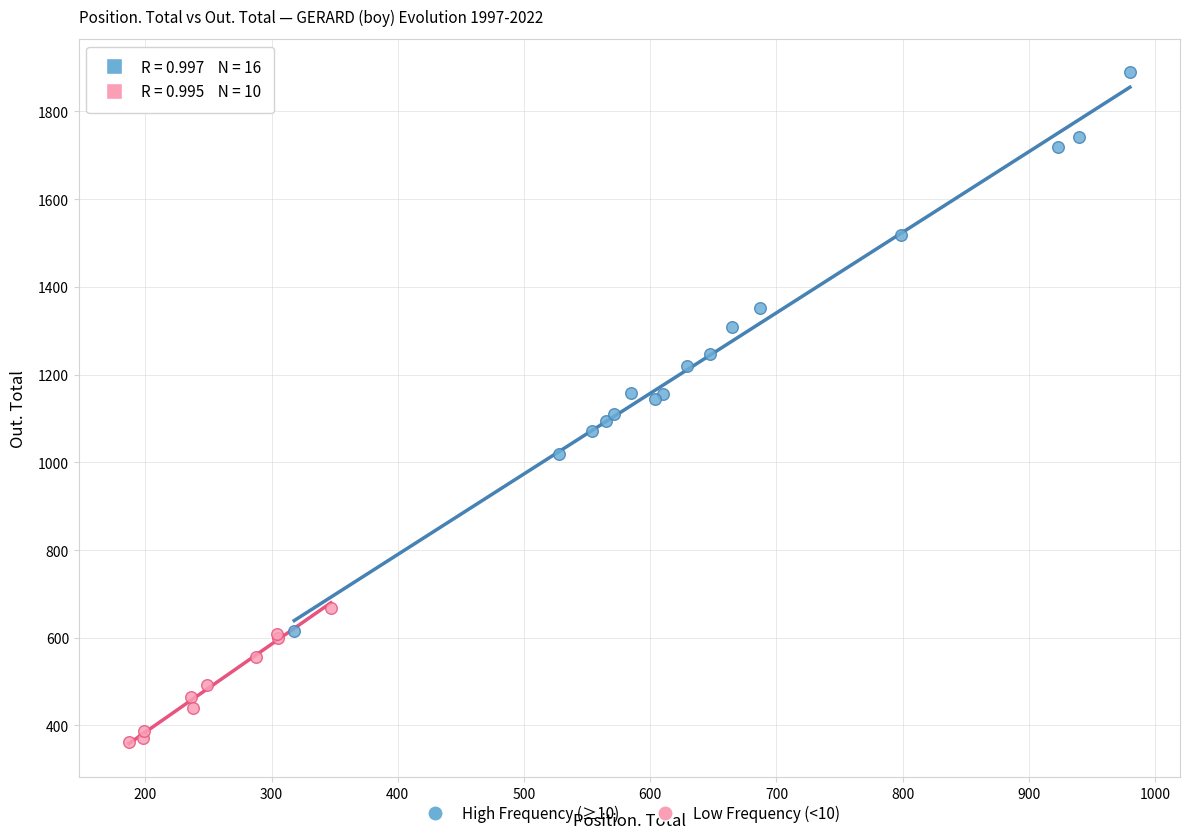

Which series reaches the maximum Y coordinate?

High Frequency (≥10)